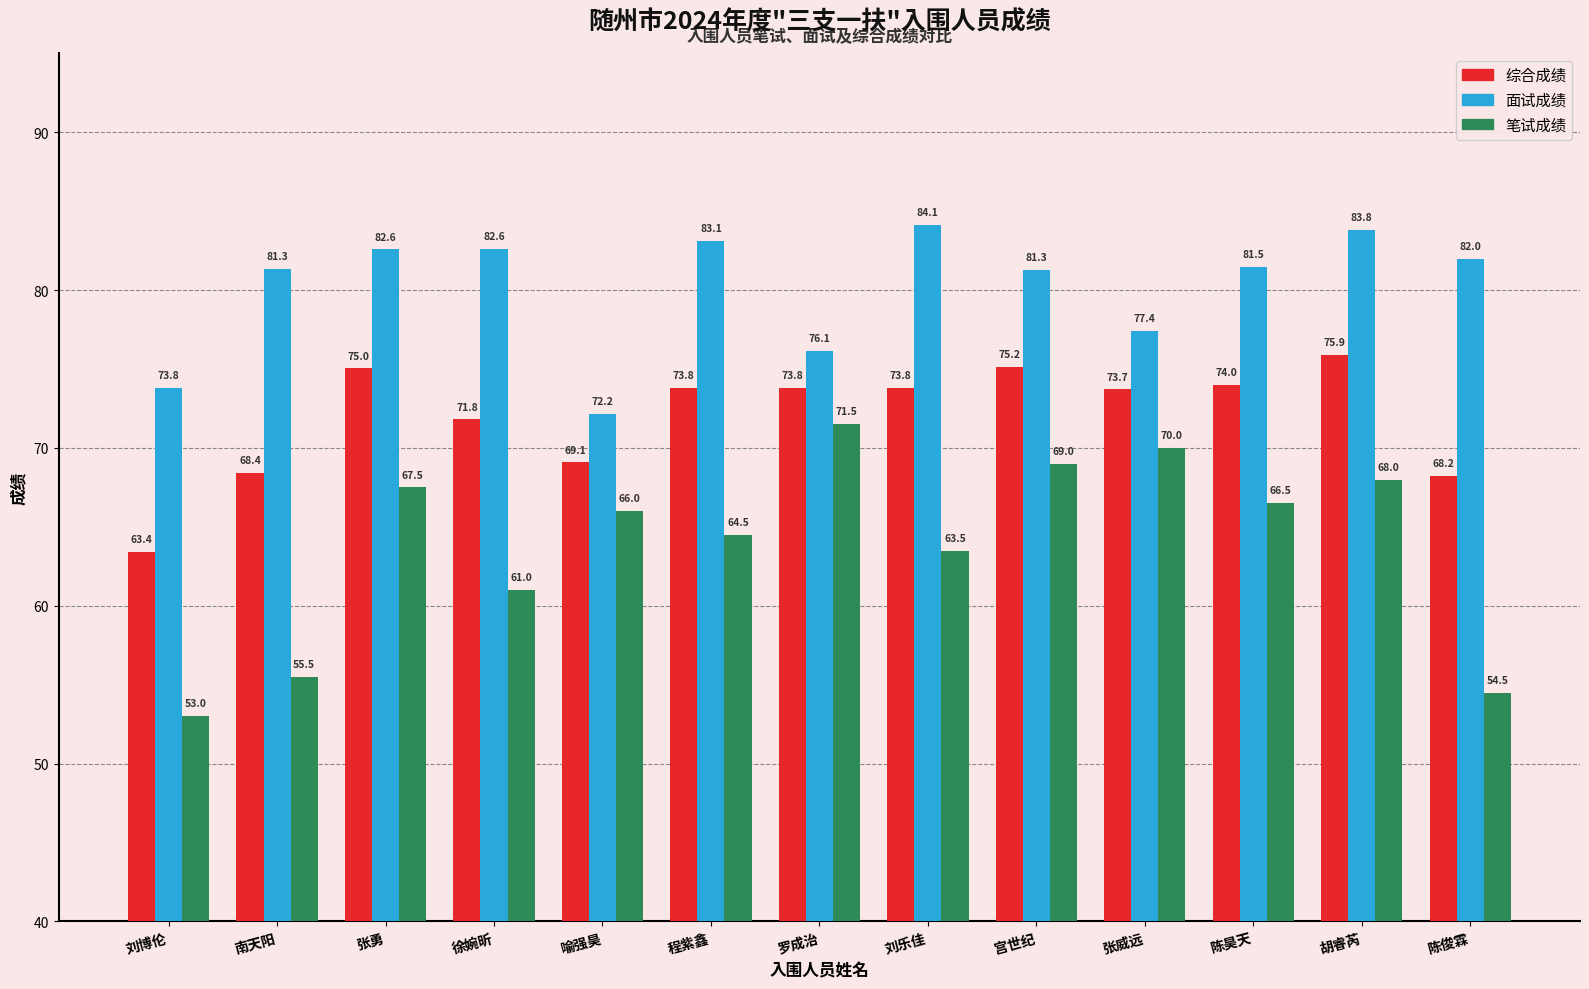

The 笔试成绩 series shows 49.6 at 罗成治. True or false?

False